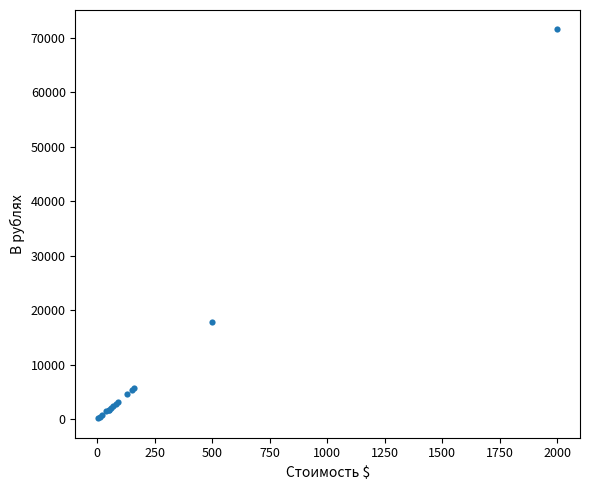

What Y value in the scatter plot is closest to 35839?

17875.0